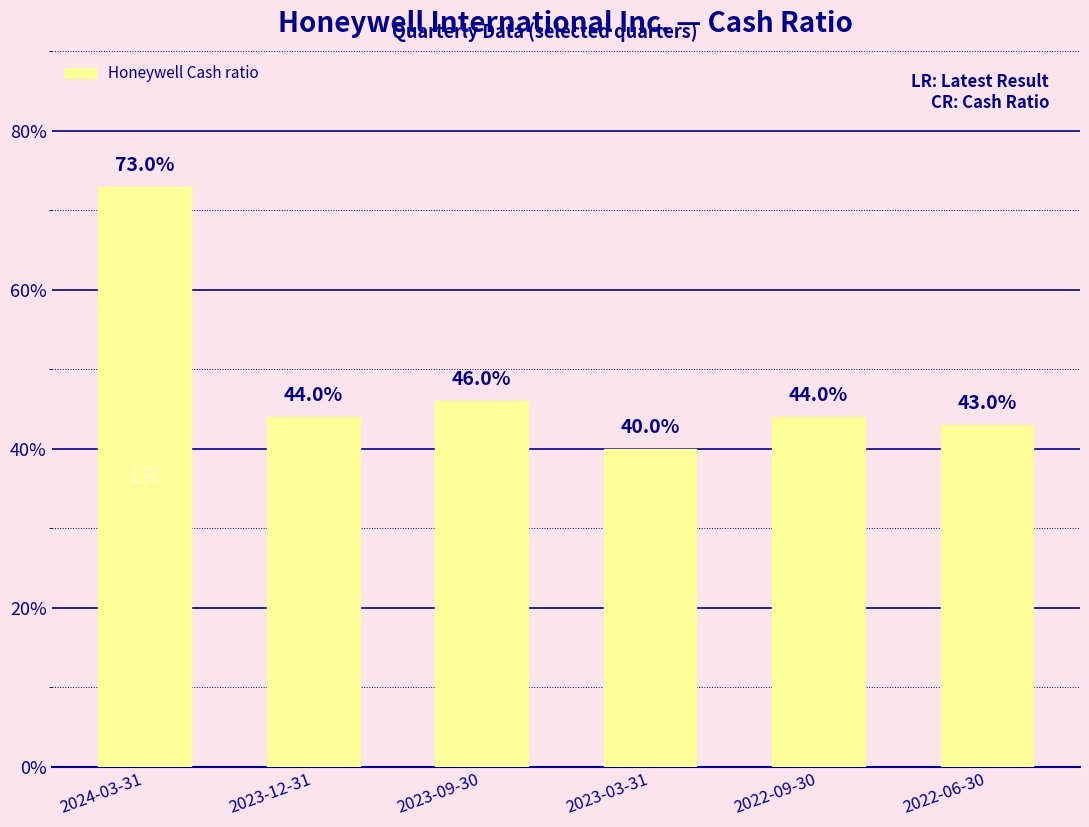

Between 2022-06-30 and 2023-09-30, which is larger?

2023-09-30